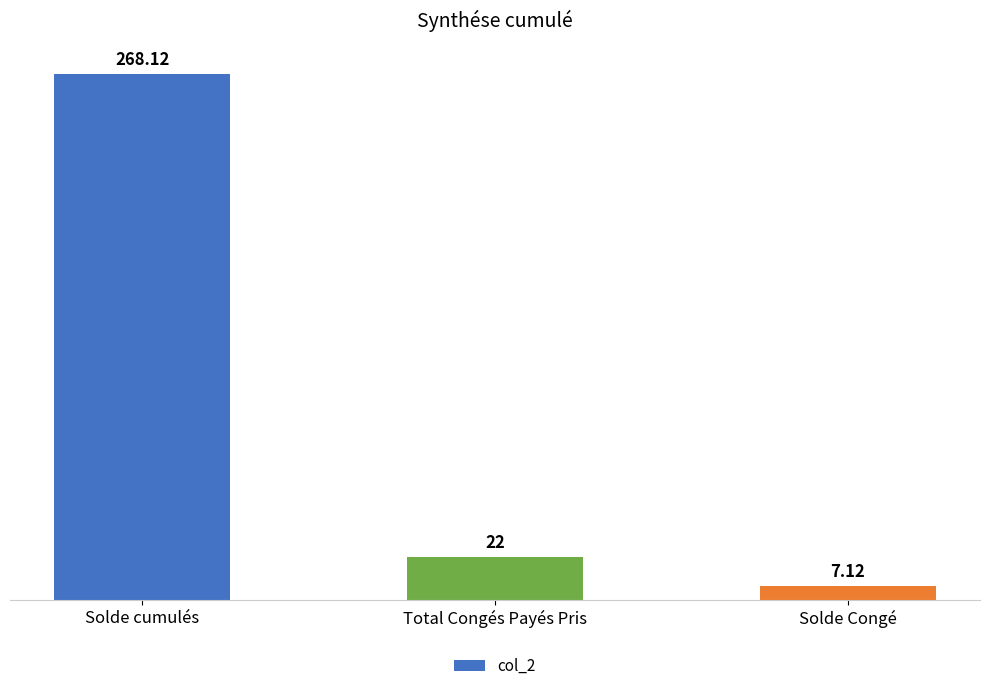

Reading left to right, list all the values displayed in this chart.

268.1	22.0	7.1